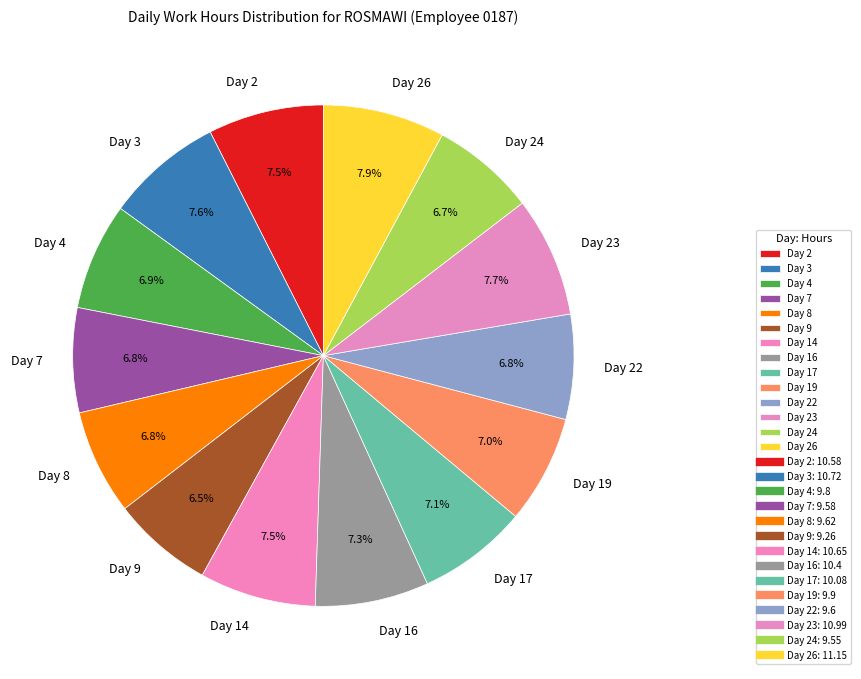

Approximately how many times larger is the value at Day 22 compared to Day 8?

1.0